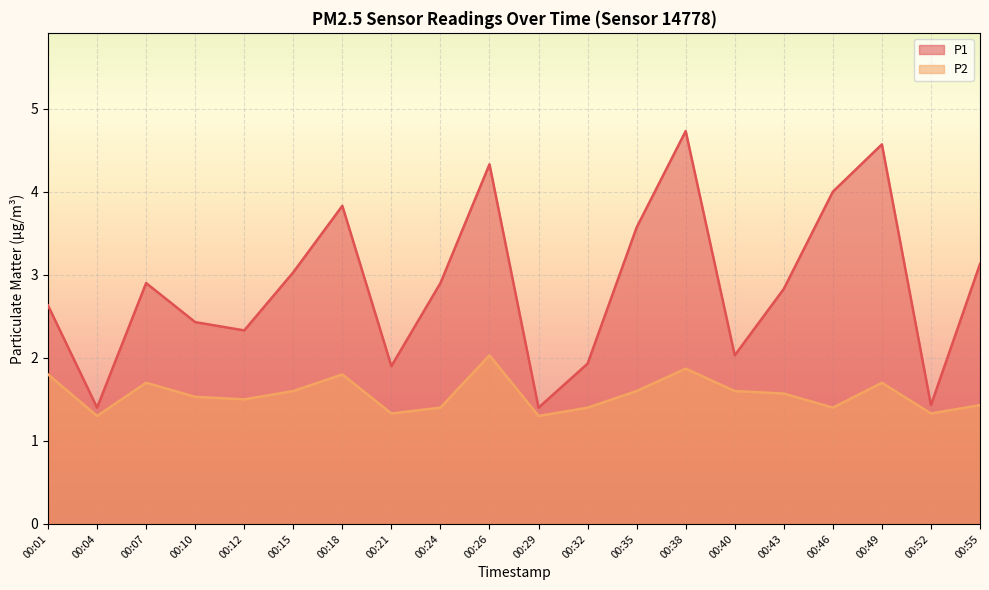

Is the value of P2 at 00:40 greater than the value of P1 at 00:55?

No